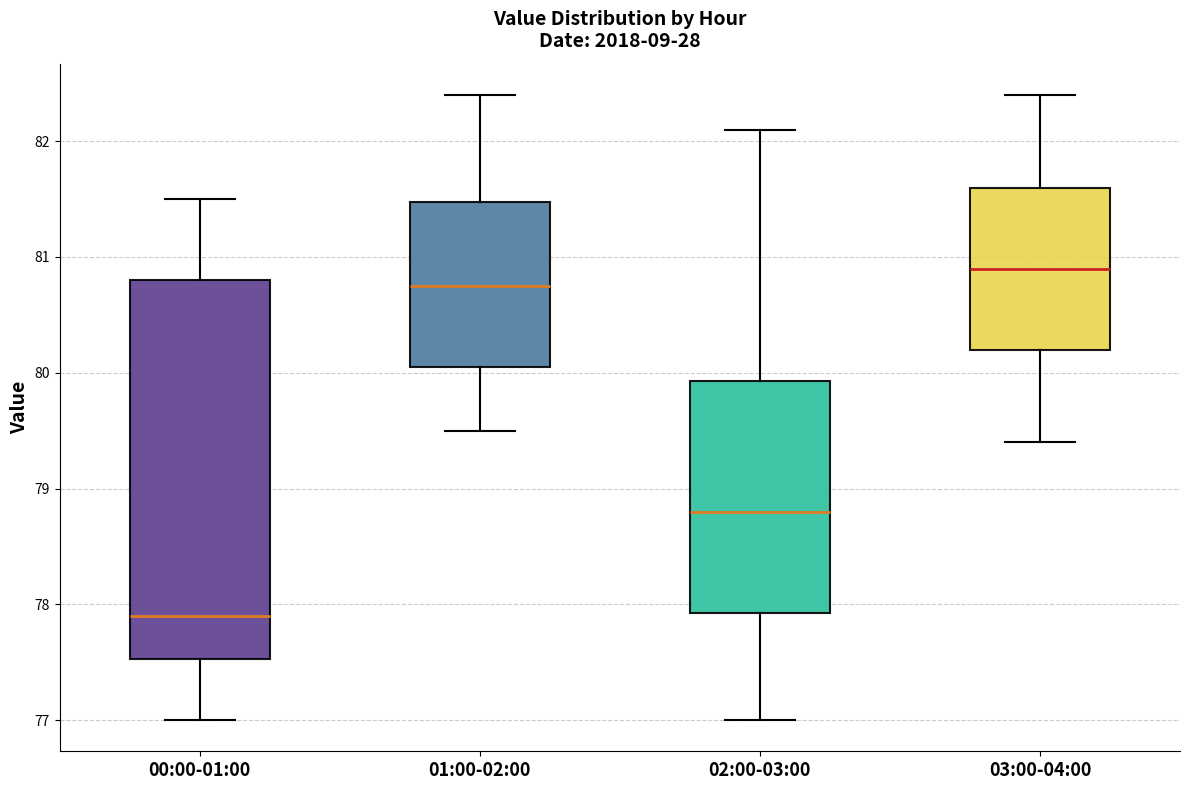

Reading left to right, transcribe this box plot: for each box, give where its median line is, the range the box spans, and where its two whiskers end, as read against the y-axis. The values are not printed on the chart, so give them approximately, as read against the axis.

00:00-01:00: median 77.9, box 77.5 to 80.8, whiskers 77.0 to 81.5
01:00-02:00: median 80.8, box 80.1 to 81.5, whiskers 79.5 to 82.4
02:00-03:00: median 78.8, box 77.9 to 79.9, whiskers 77.0 to 82.1
03:00-04:00: median 80.9, box 80.2 to 81.6, whiskers 79.4 to 82.4